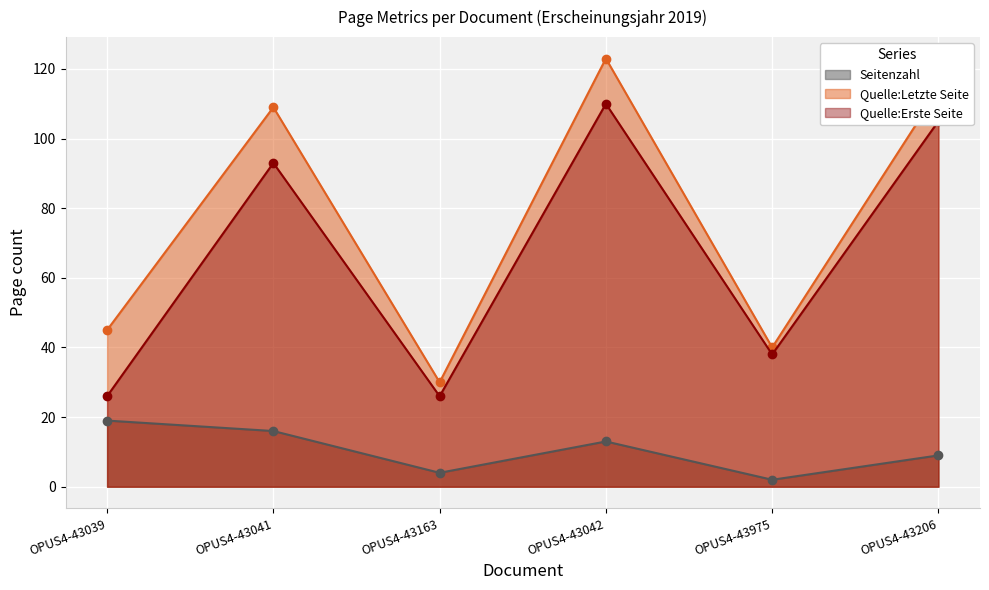

True or false: Quelle:Erste Seite and Seitenzahl cross at least once.

False